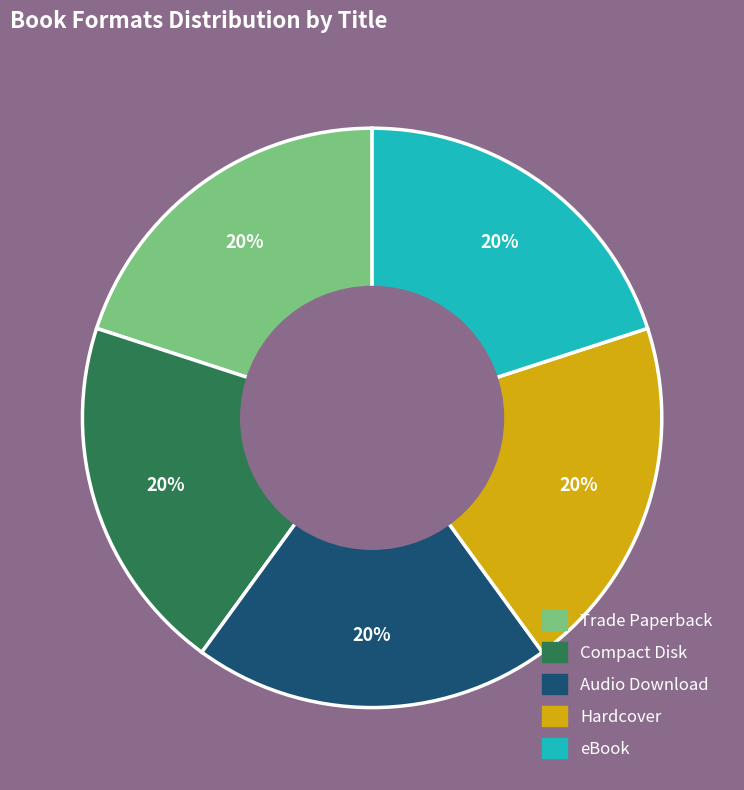

To the nearest percent, what is the average slice percentage?

20%